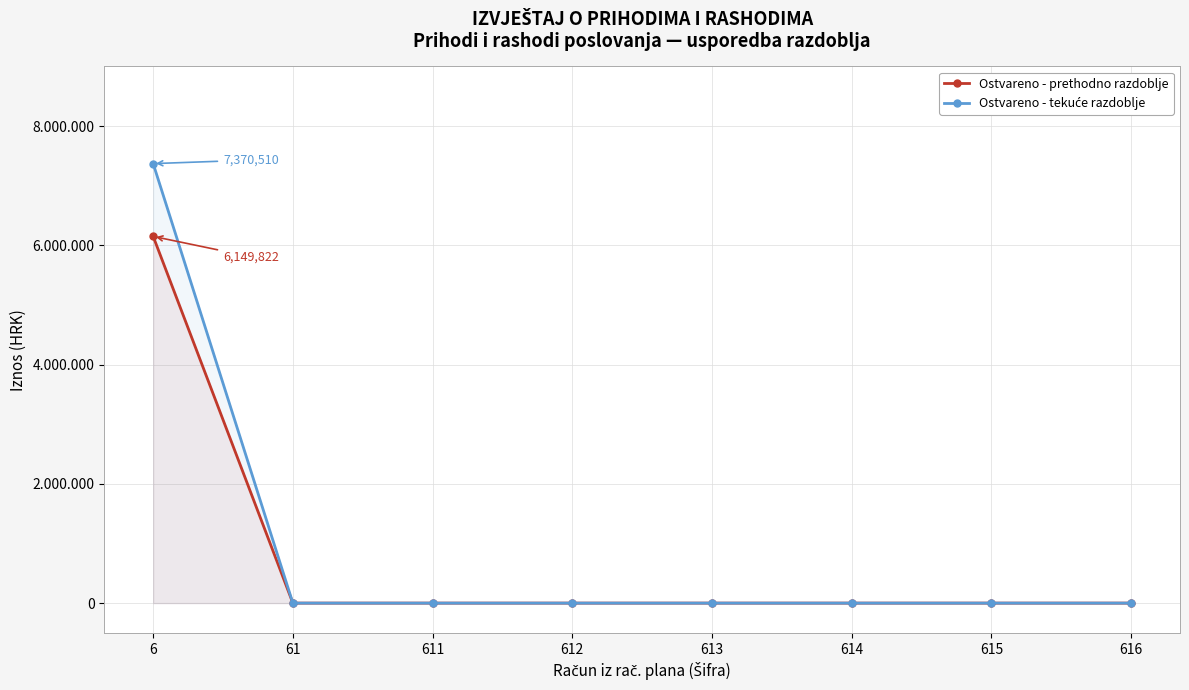

How many distinct data groups are displayed?

2